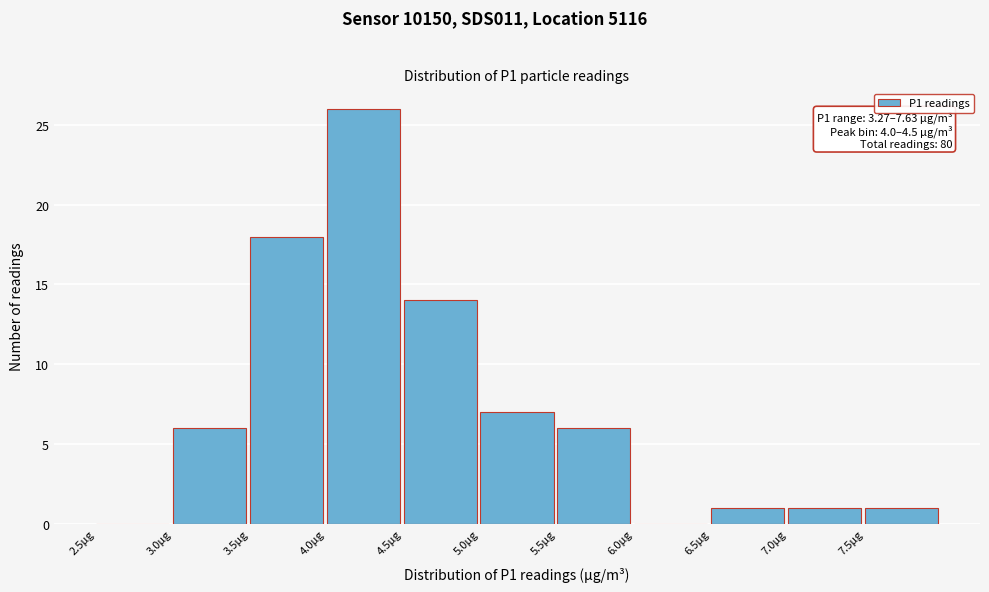

Over which range of the x-axis is the bar tallest?

4.0 to 4.5